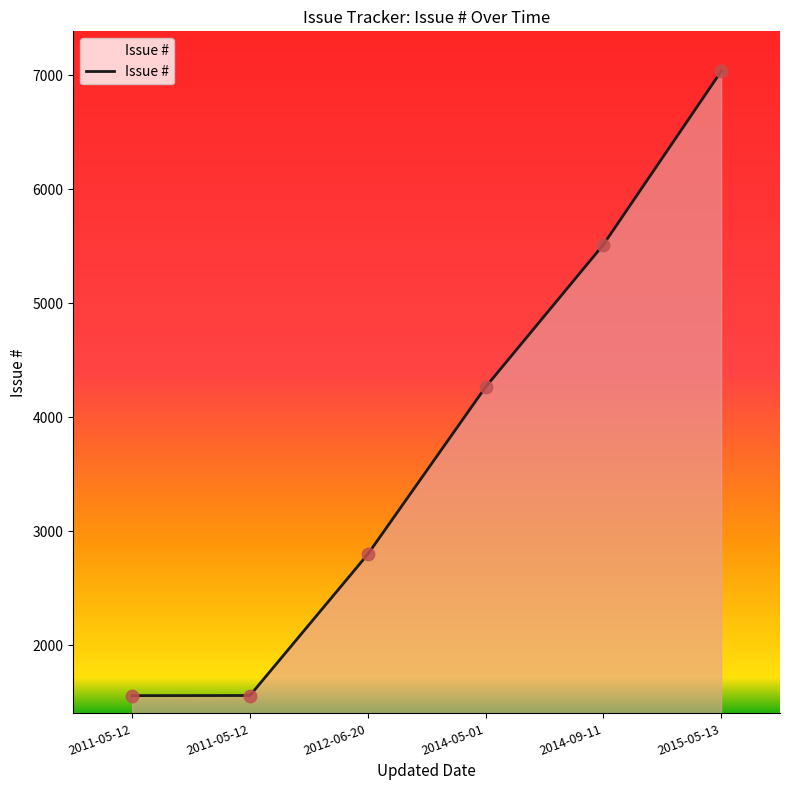

Between 2015-05-13 and 2014-09-11, which is larger?

2015-05-13